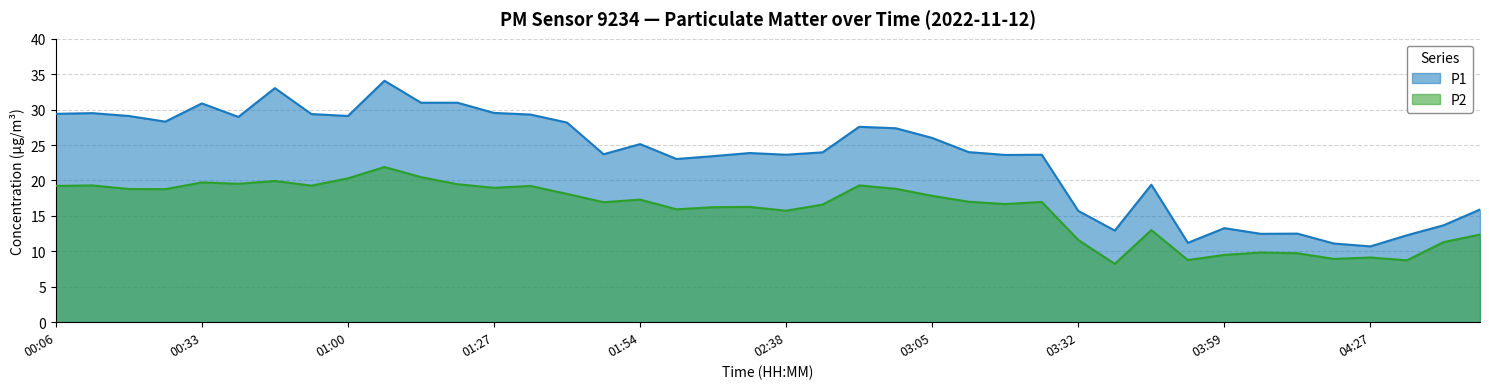

What position from the right is 04:40?

2